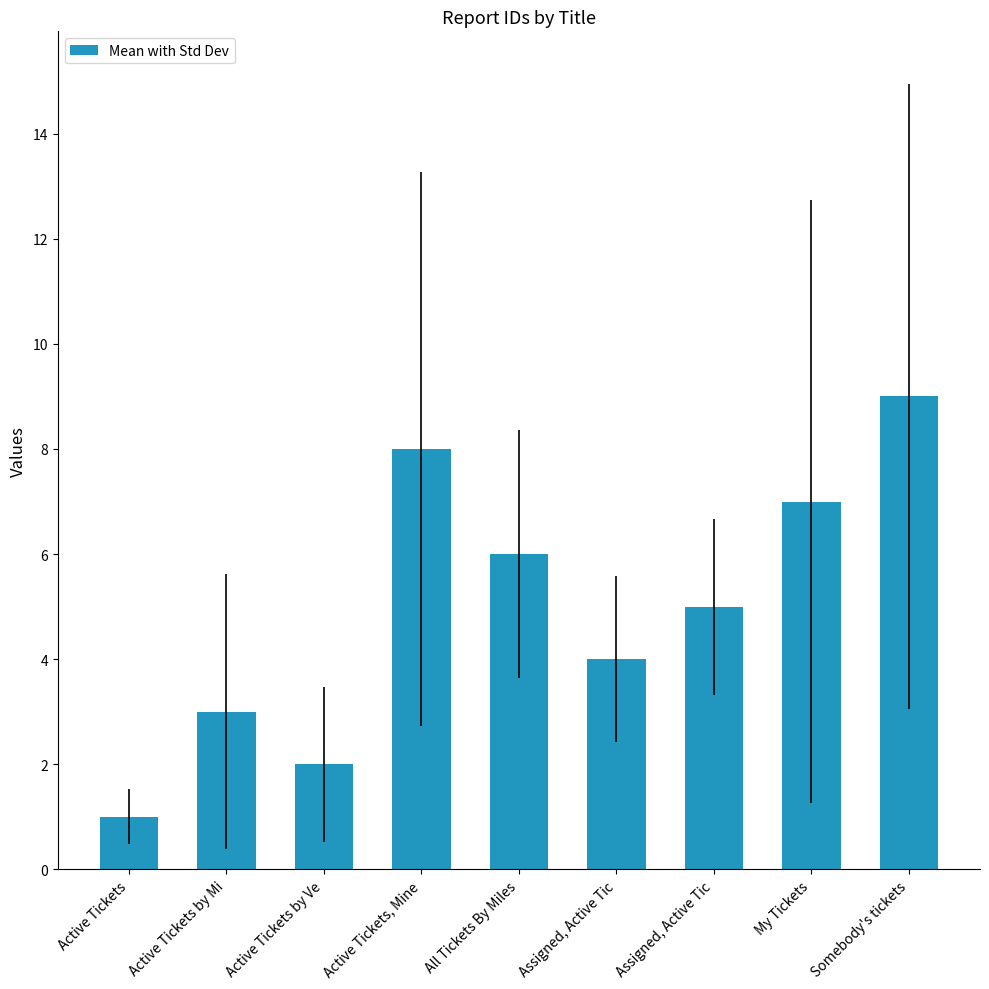

What is the greatest value displayed?

9